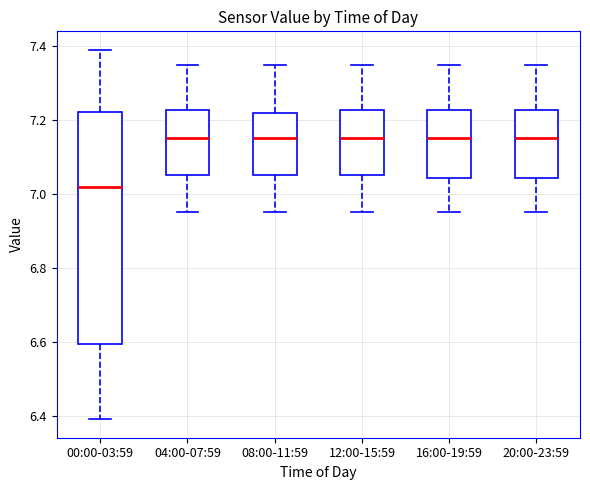

Where is the lower edge of the box for 08:00-11:59 on the y-axis? The values are not printed on the chart, so give them approximately, as read against the axis.

7.06